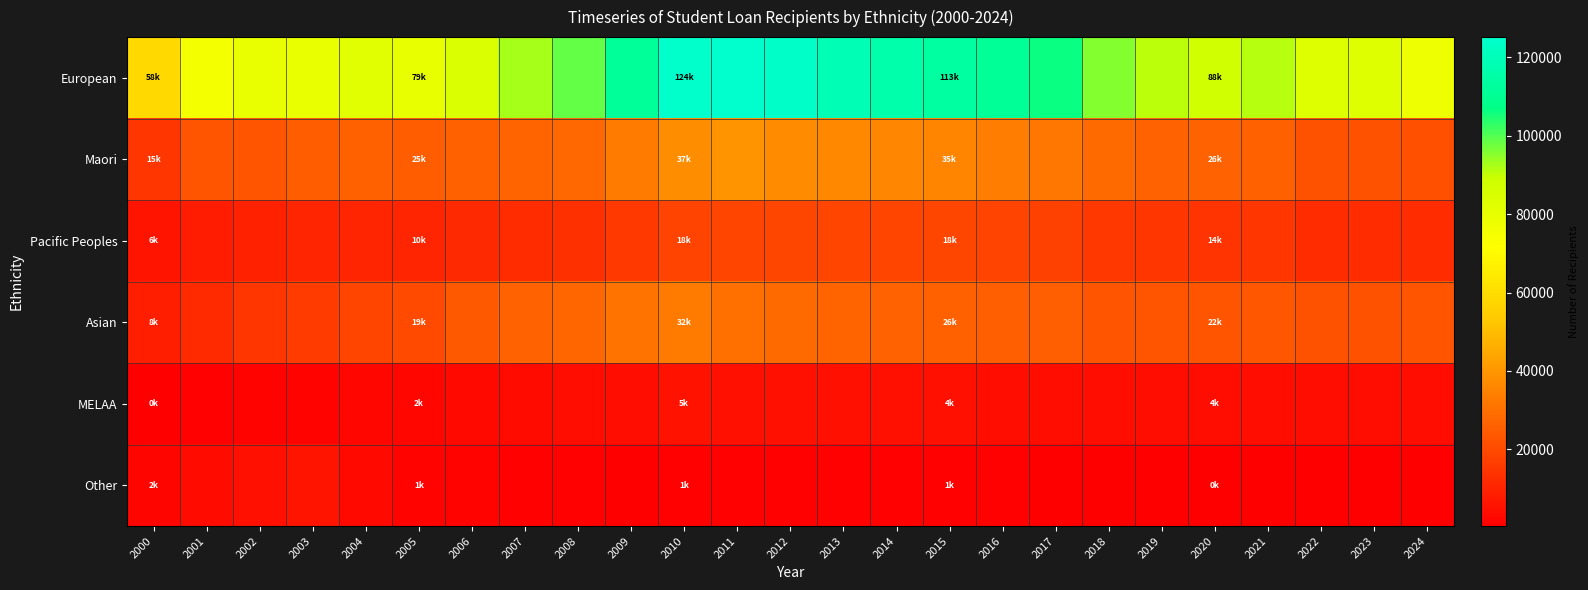

Between 2001 and 2009, which series saw the biggest shift?

European